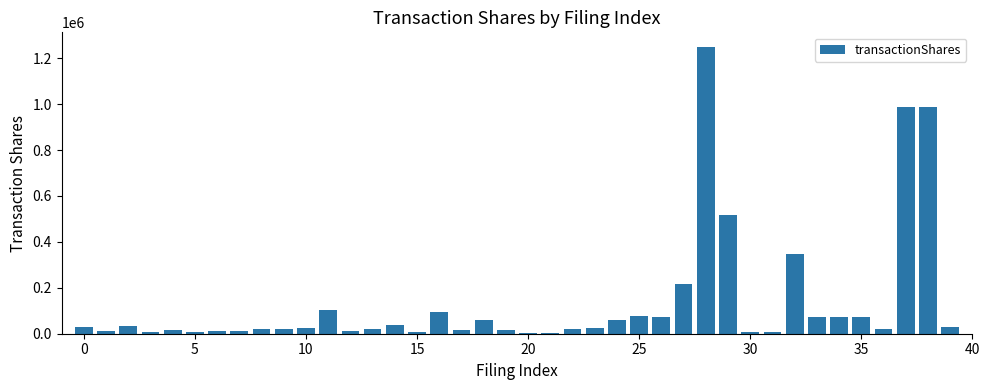

What is the greatest value displayed?

1250061